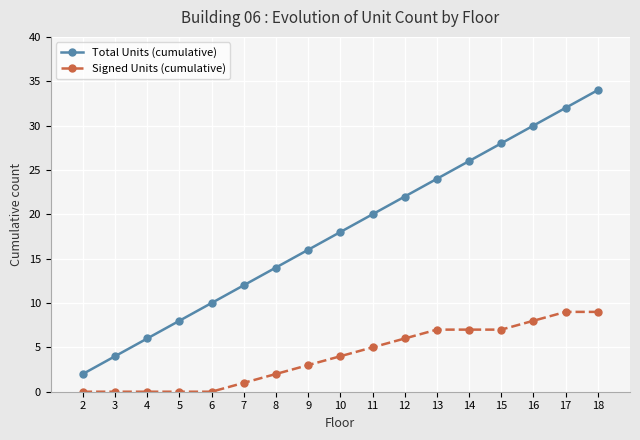

True or false: Total Units (cumulative) has more than 2 points higher than both neighbors.

False